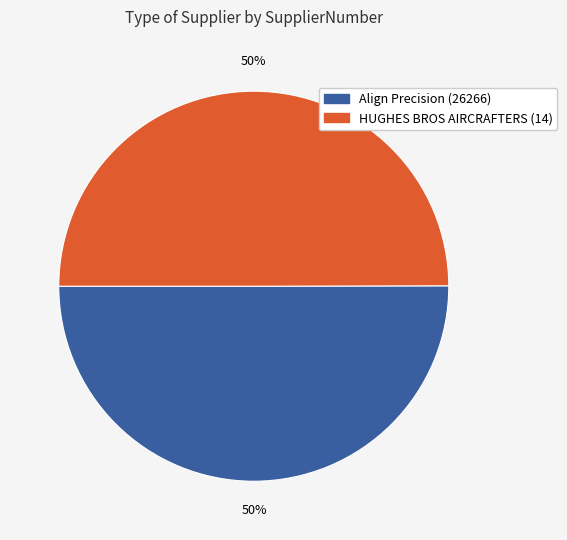

What is the ratio of the value at HUGHES BROS AIRCRAFTERS (14) to the value at Align Precision (26266)?

1.0